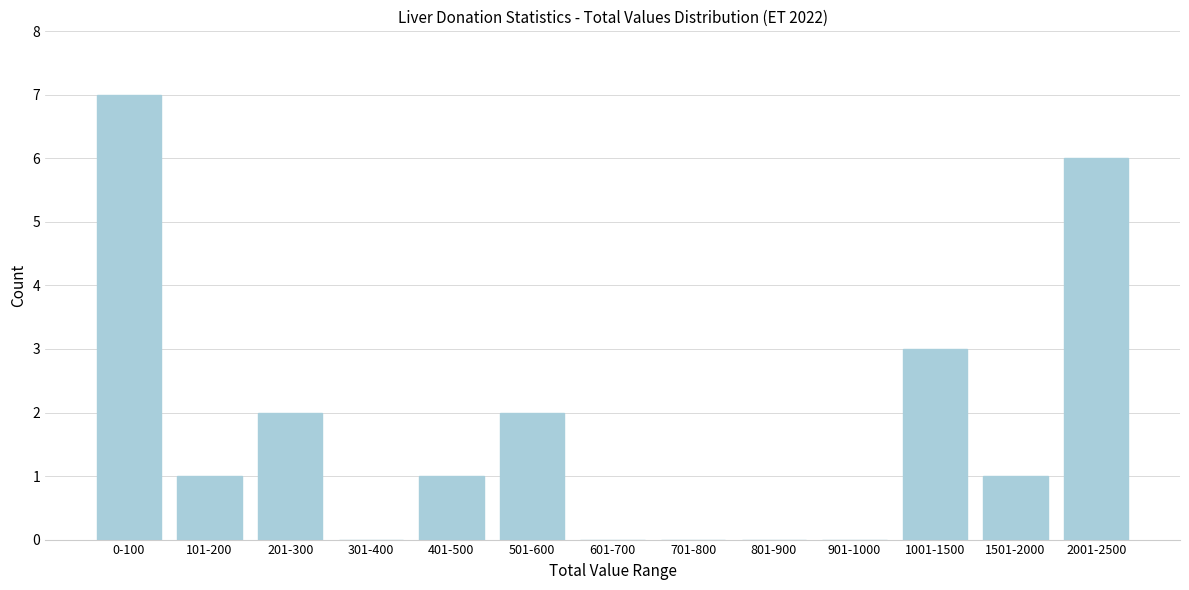

Reading left to right, transcribe all the data shown in this chart.

0-100=7	101-200=1	201-300=2	301-400=0	401-500=1	501-600=2	601-700=0	701-800=0	801-900=0	901-1000=0	1001-1500=3	1501-2000=1	2001-2500=6